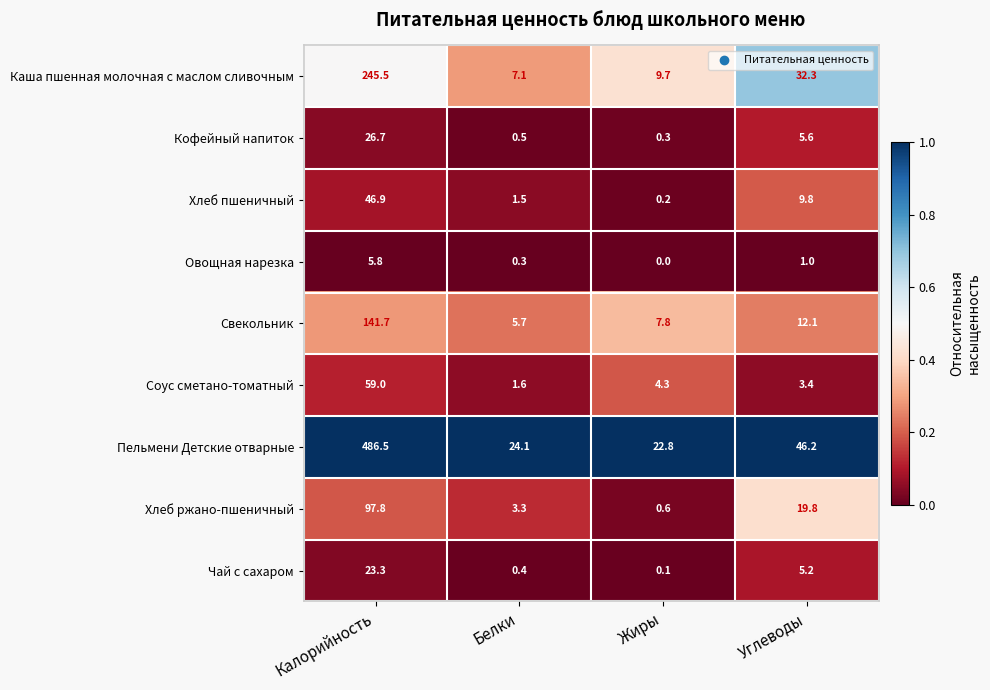

What is the spread (max minus min) of values at Жиры?

22.8